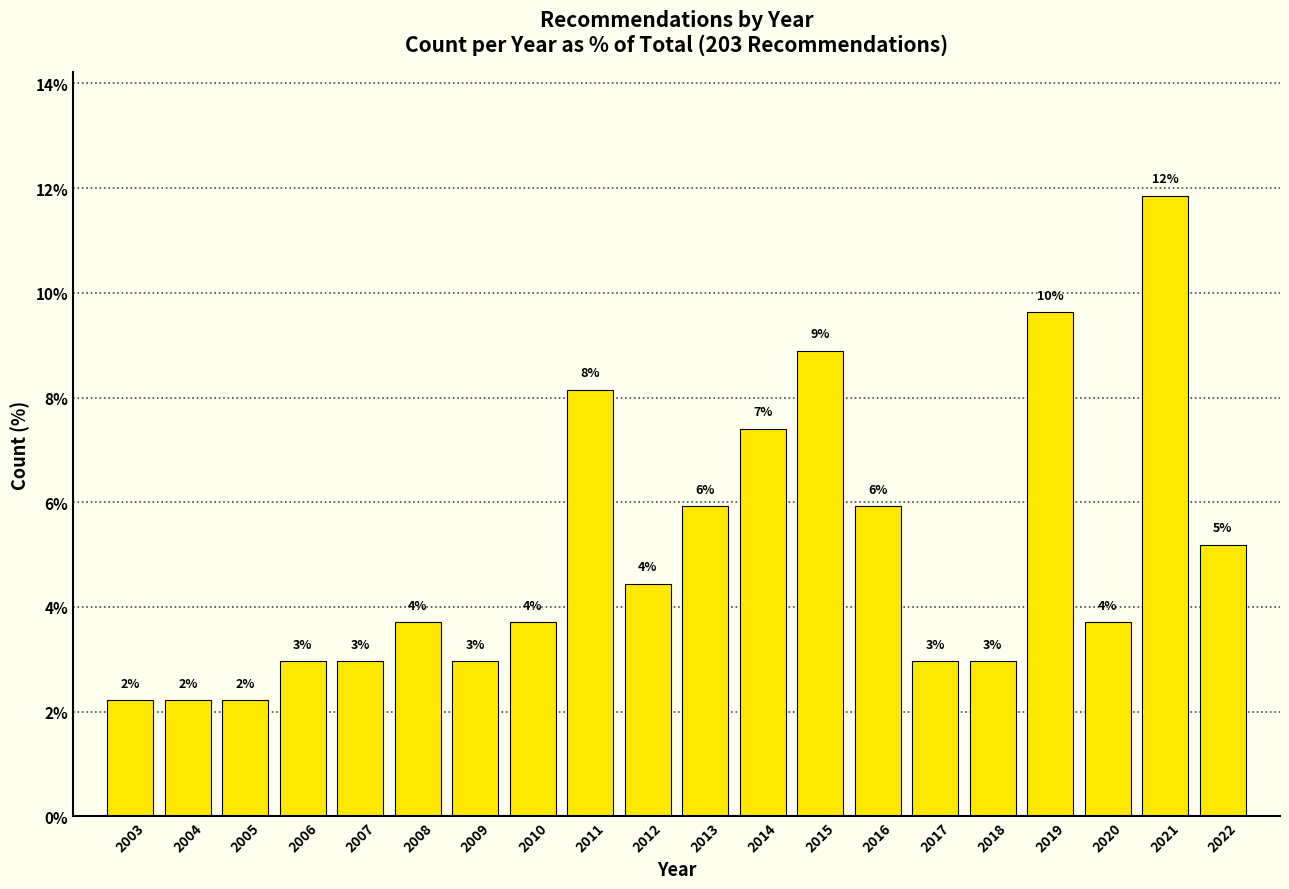

Are the bars horizontal?

No